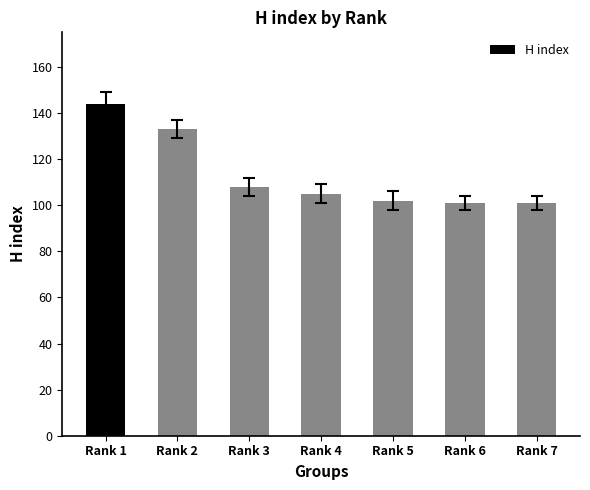

Reading left to right, transcribe all the data shown in this chart.

Rank 1=144	Rank 2=133	Rank 3=108	Rank 4=105	Rank 5=102	Rank 6=101	Rank 7=101